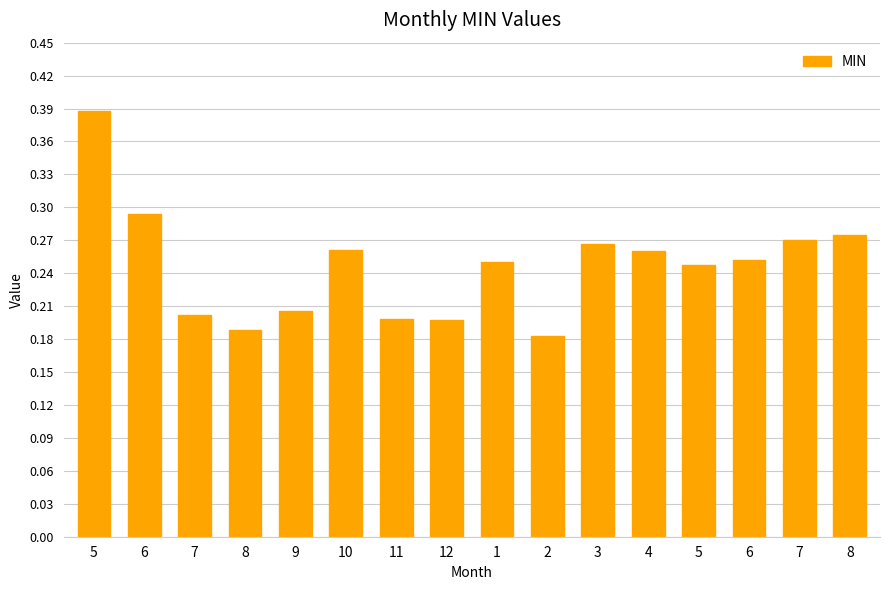

What is the sum of all values?

3.9